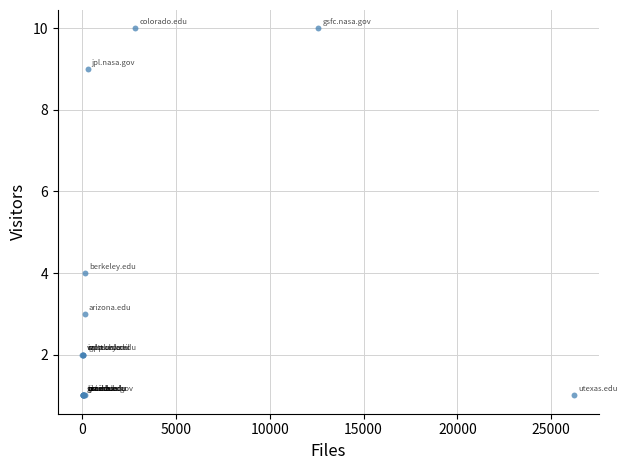

What Y value in the scatter plot is closest to 5?

4